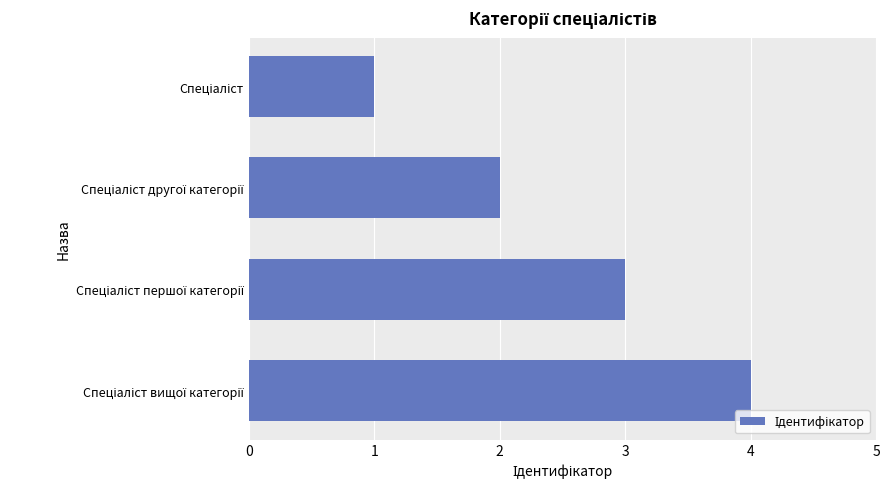

What is the difference between the maximum and minimum values?

3